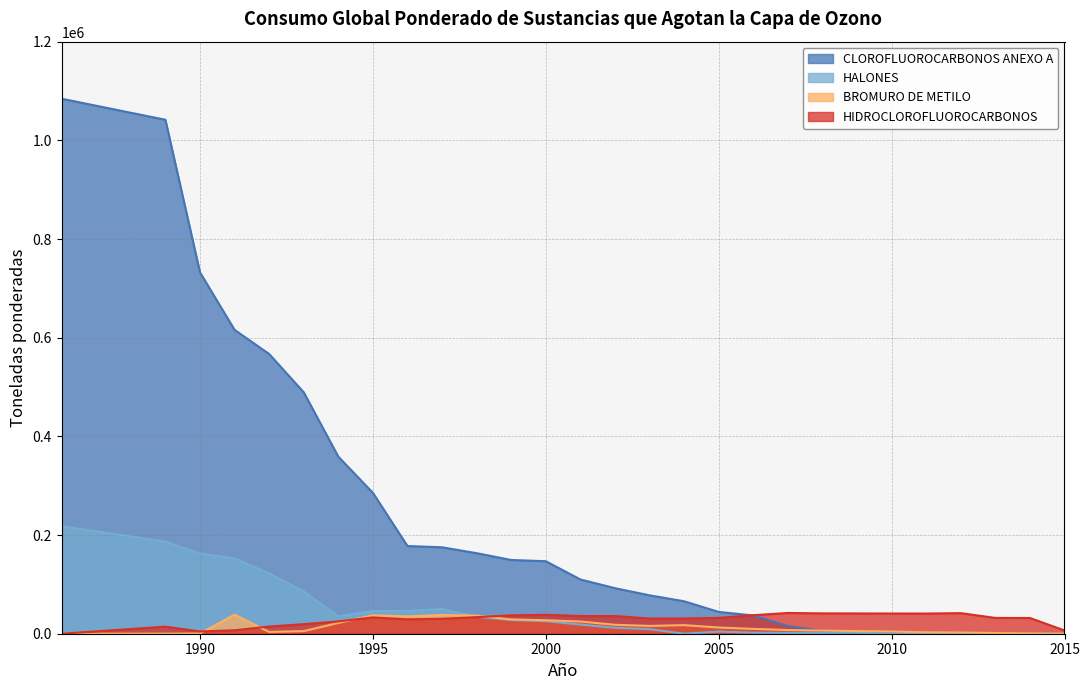

What is the total value across all series at 2009?

50552.8